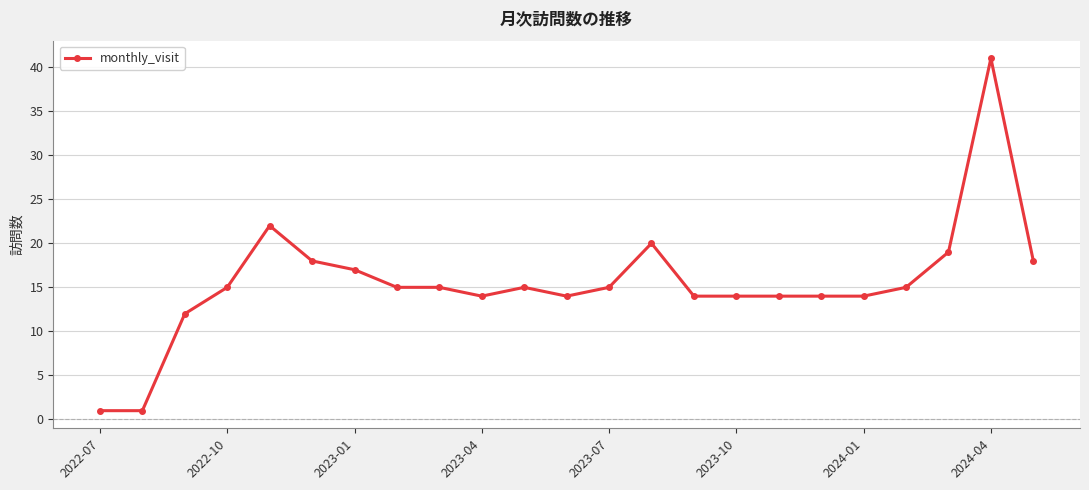

True or false: there are more than 2 points higher than both neighbors.

True